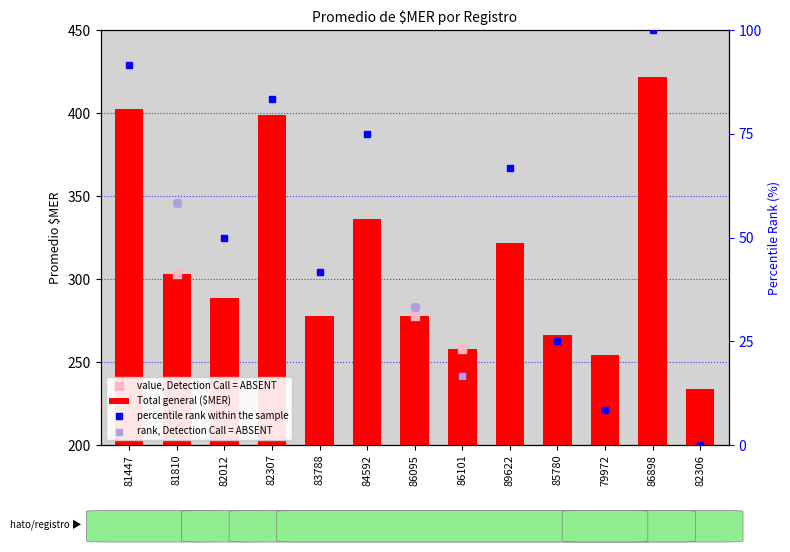

What is the change in value from 86095 to 86898?

+144.3